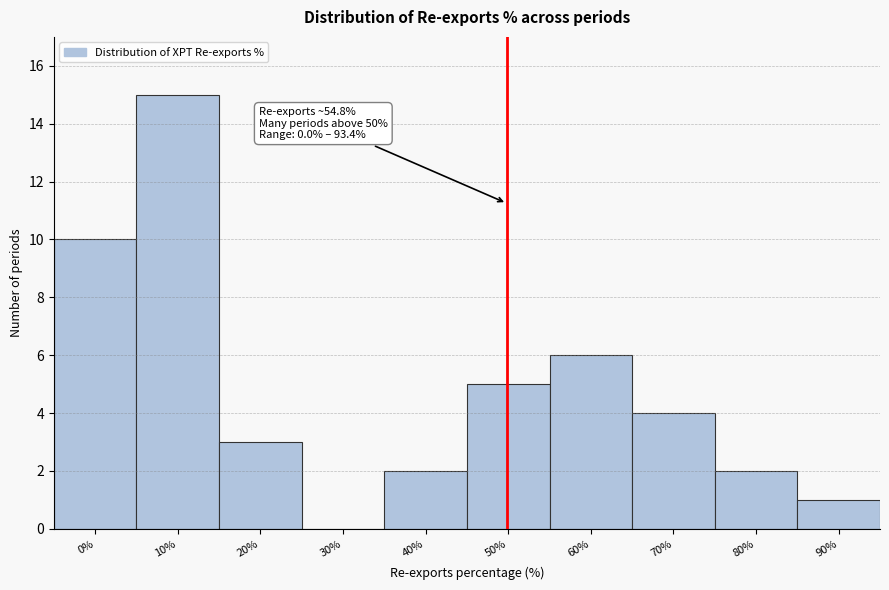

Reading right to left, list all the values displayed in this chart.

90%=1	80%=2	70%=4	60%=6	50%=5	40%=2	30%=0	20%=3	10%=15	0%=10